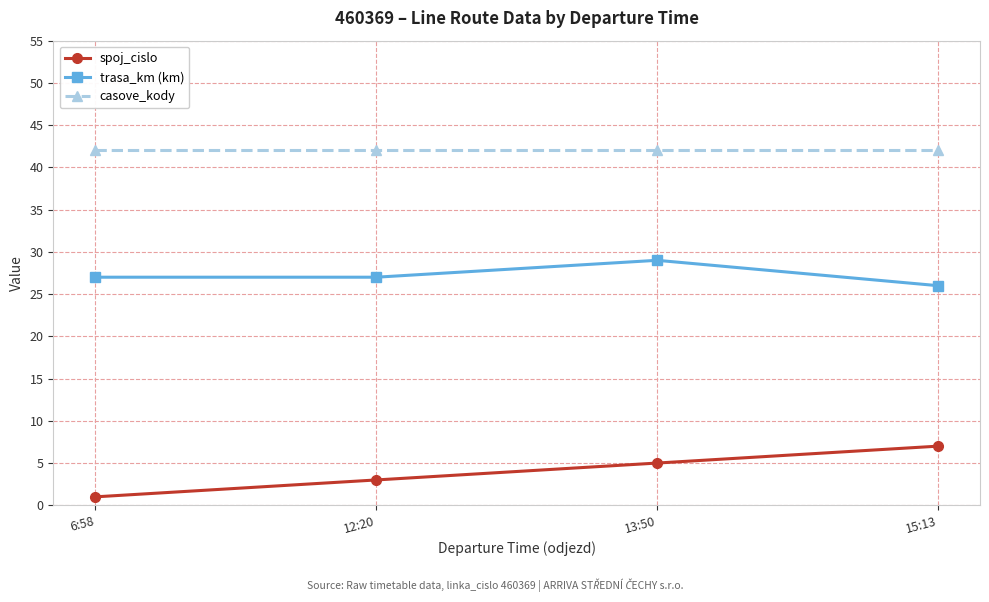

The trasa_km (km) series shows 29 at 13:50. True or false?

True